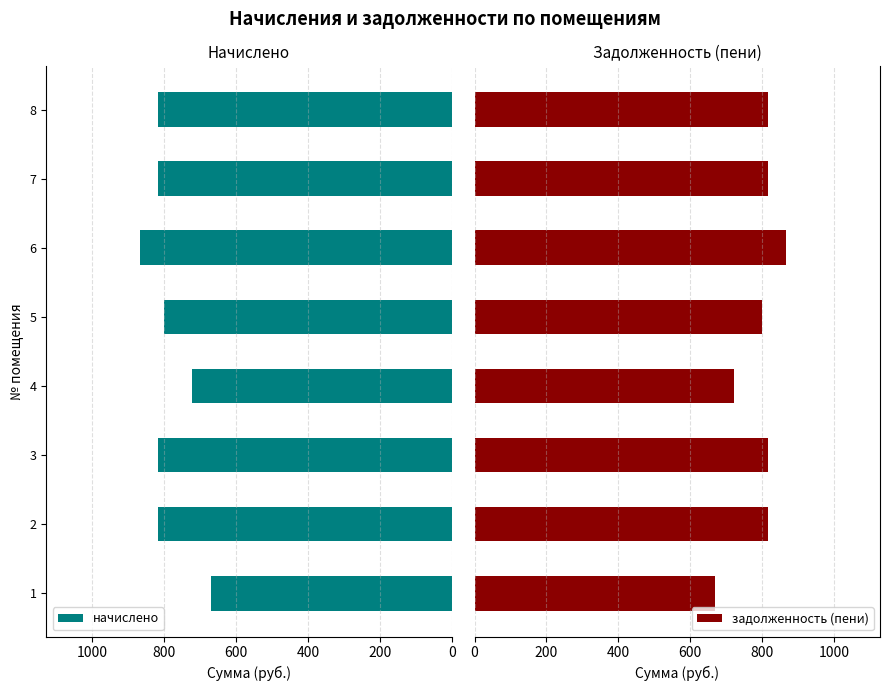

The value of начислено at 7 is 1440.7. True or false?

False